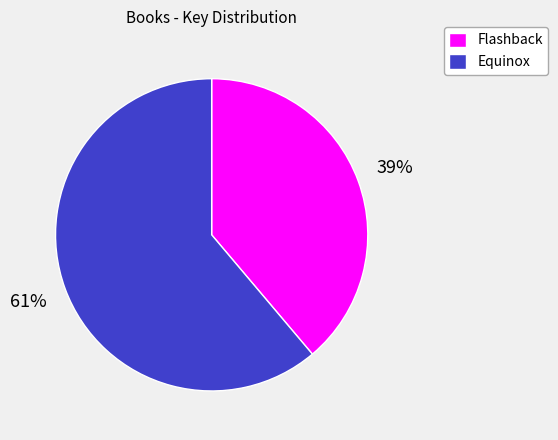

Approximately how many times larger is the value at Equinox compared to Flashback?

1.6